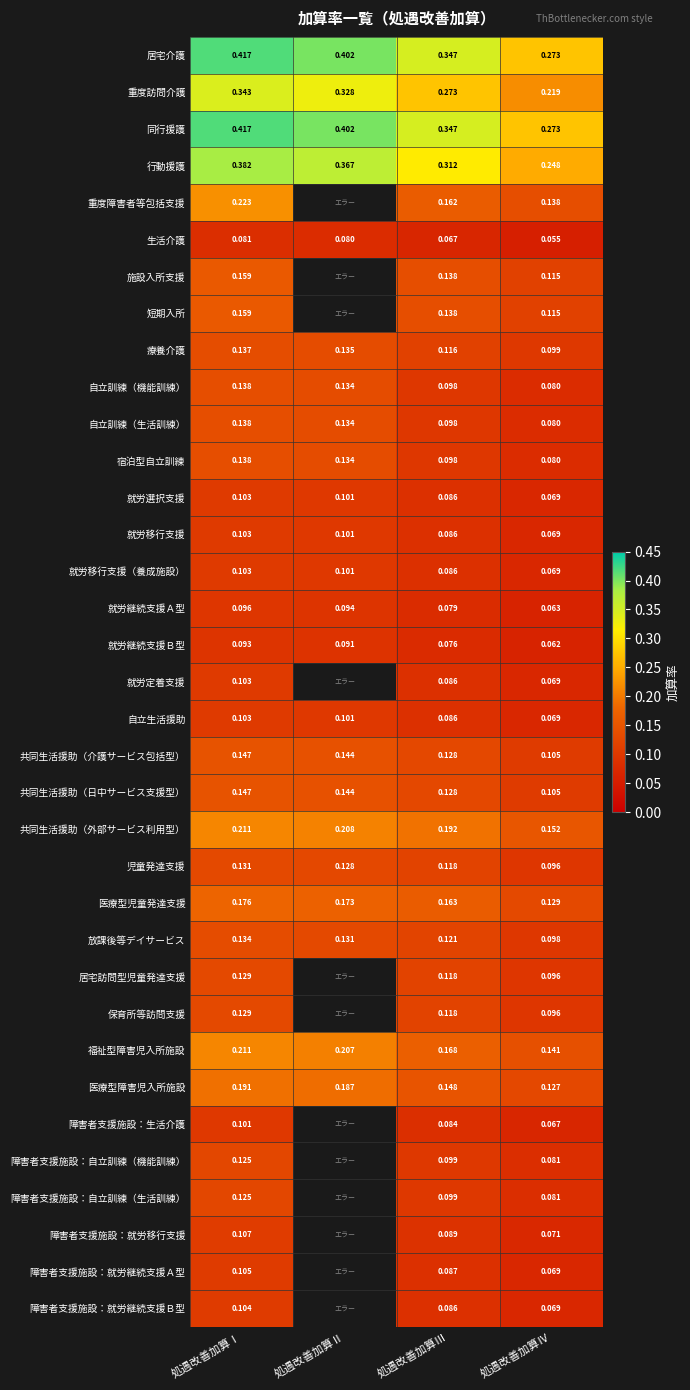

Rank the categories by 自立訓練（機能訓練） value from lowest to highest.

処遇改善加算Ⅳ, 処遇改善加算Ⅲ, 処遇改善加算Ⅱ, 処遇改善加算Ⅰ